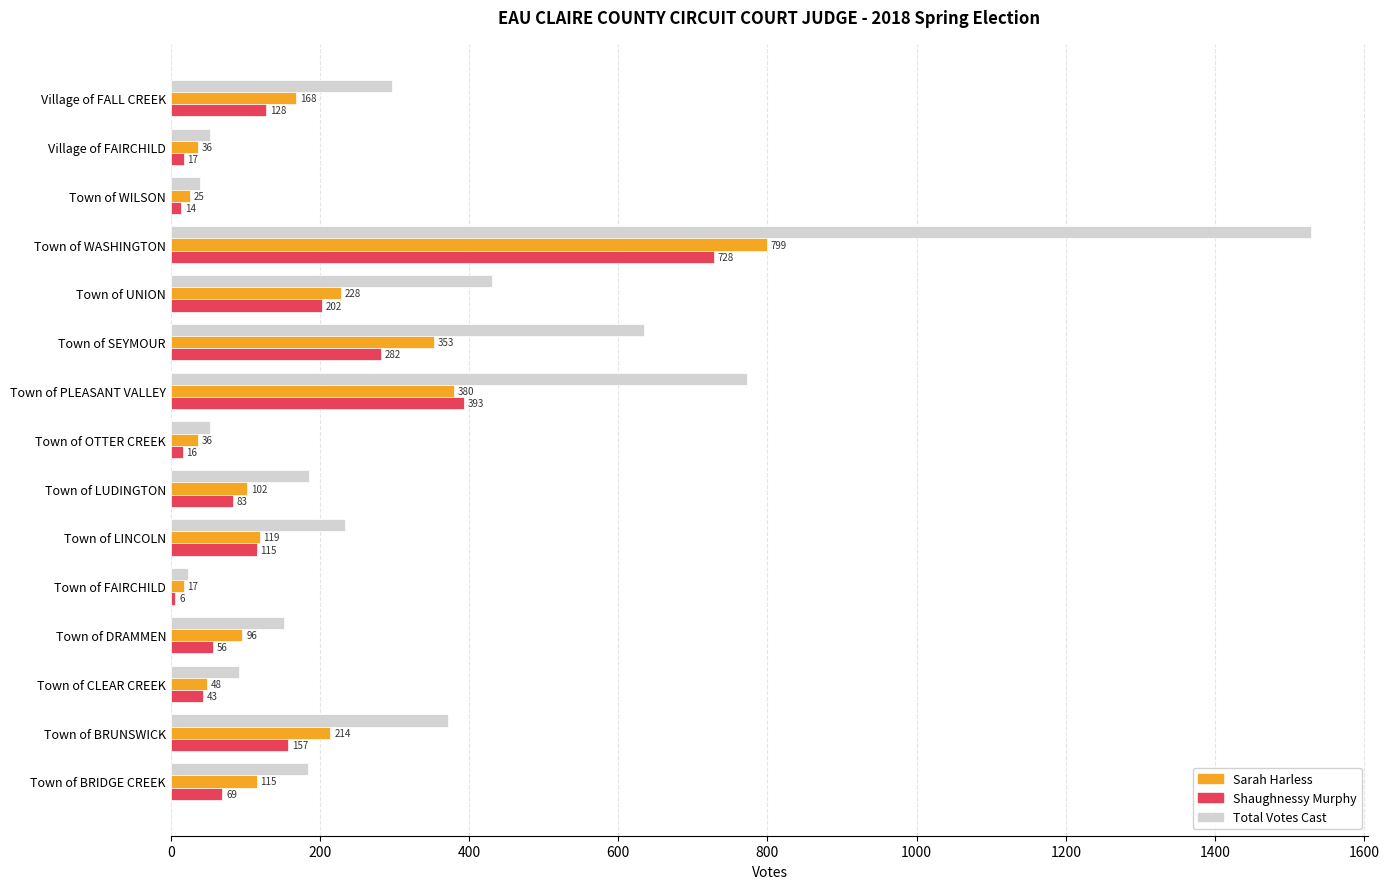

Which series has the largest range (max minus min)?

Total Votes Cast